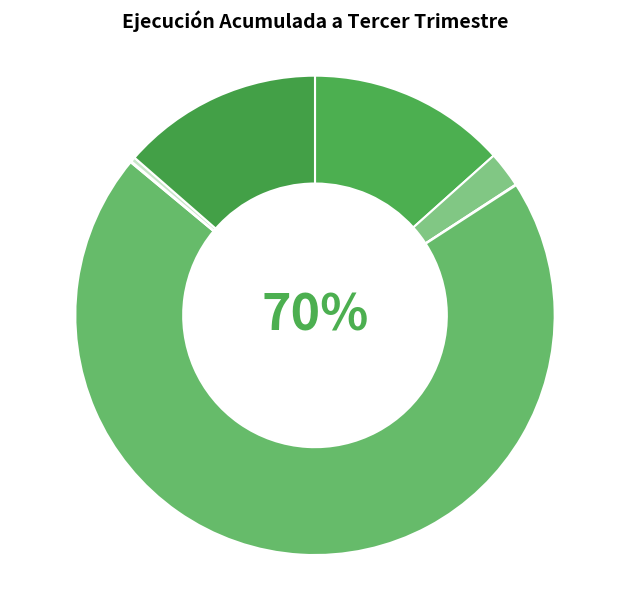

Which category has the biggest portion of the pie?

TRANSFERENCIAS CORRIENTES (Gastos)